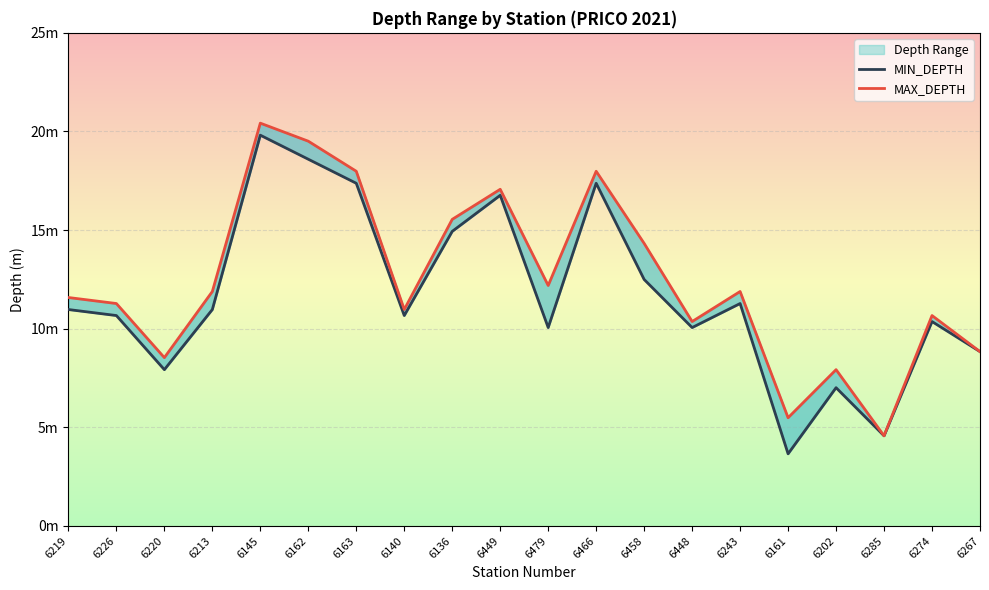

What is the sum of all MAX_DEPTH values?

249.0